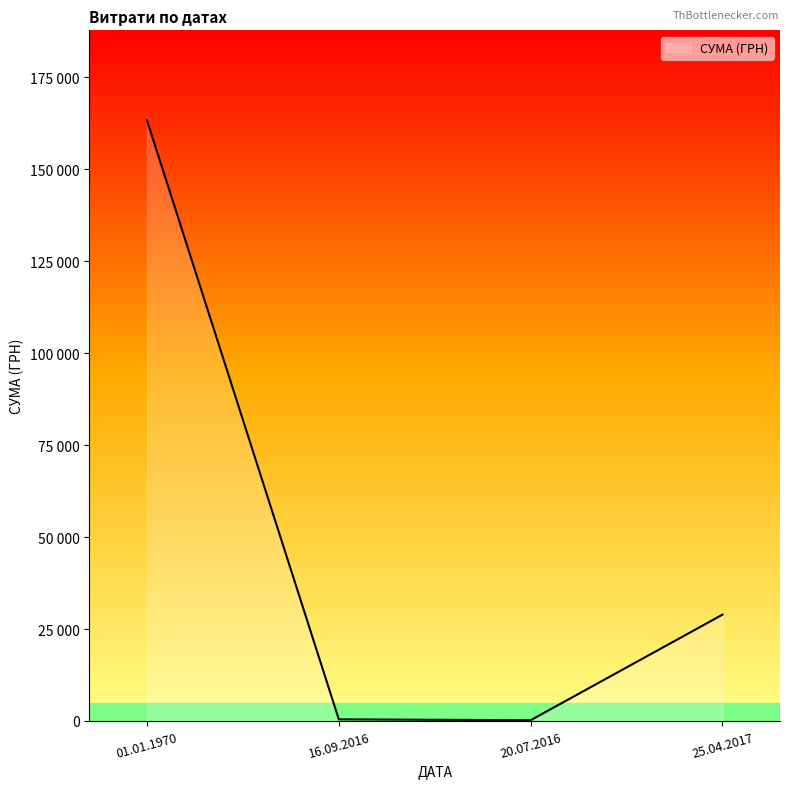

Does the chart have visible grid lines?

No